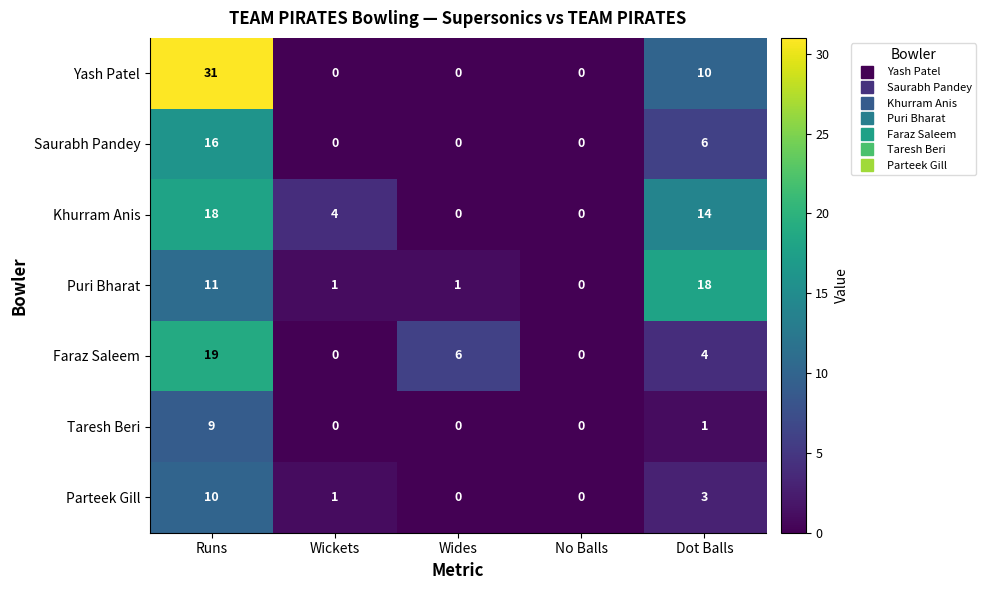

At which category does the chart reach its peak across all series?

Runs